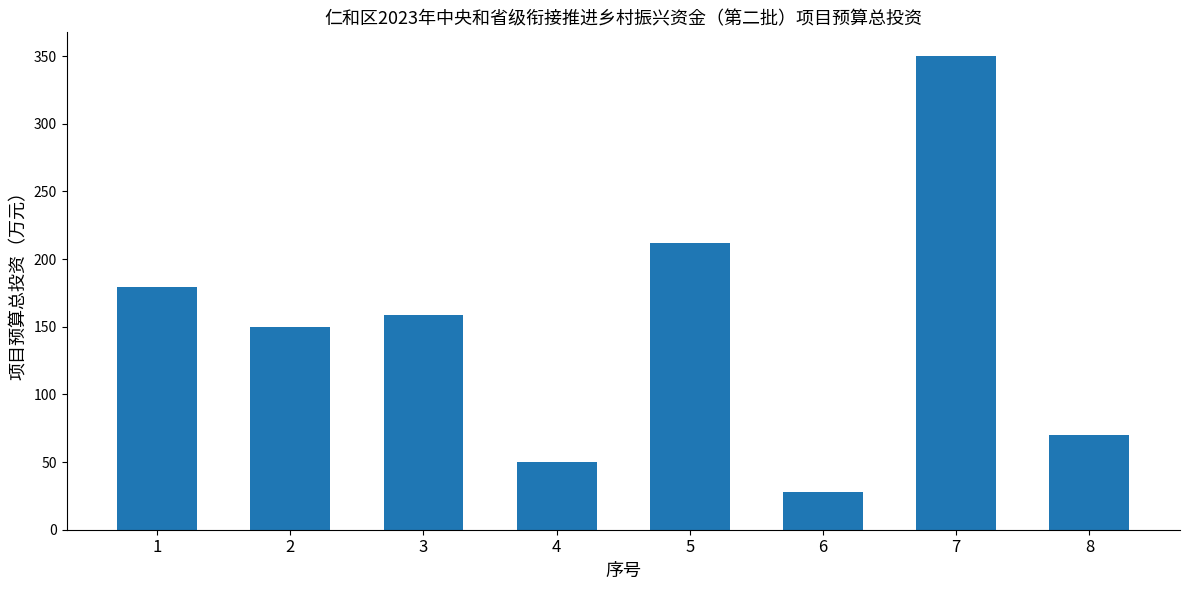

What is the average value?

149.7